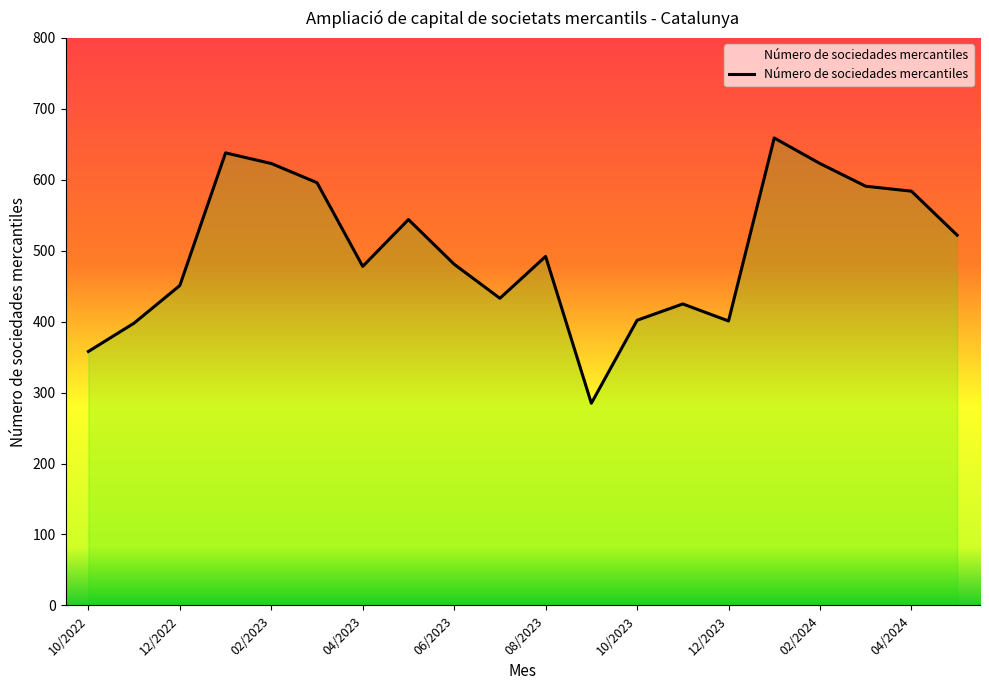

What is the smallest value displayed?

285